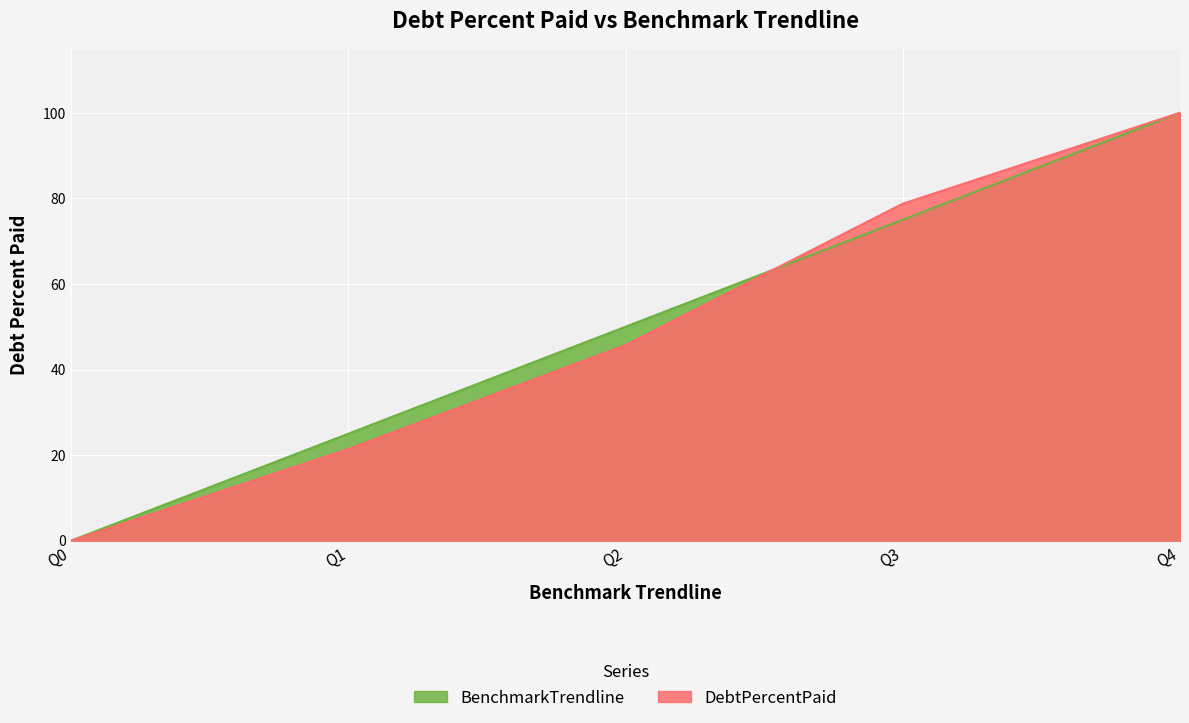

Reading left to right, transcribe all the data shown in this chart.

DebtPercentPaid: 0.0	21.4	45.7	78.8	100.0
BenchmarkTrendline: 0.0	25.0	50.0	75.0	100.0